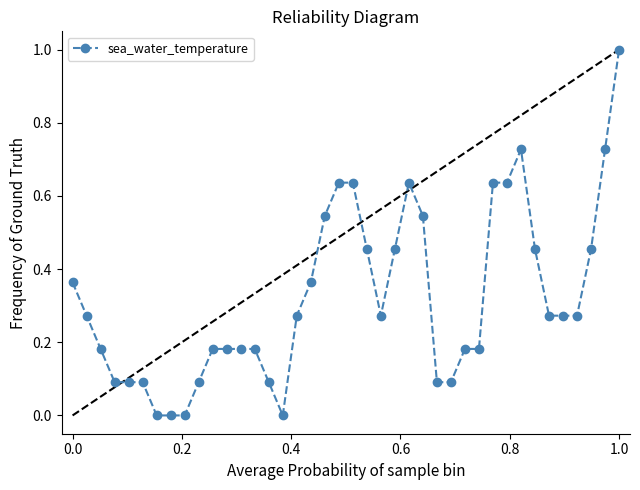

True or false: there are more than 1 points higher than both neighbors.

True